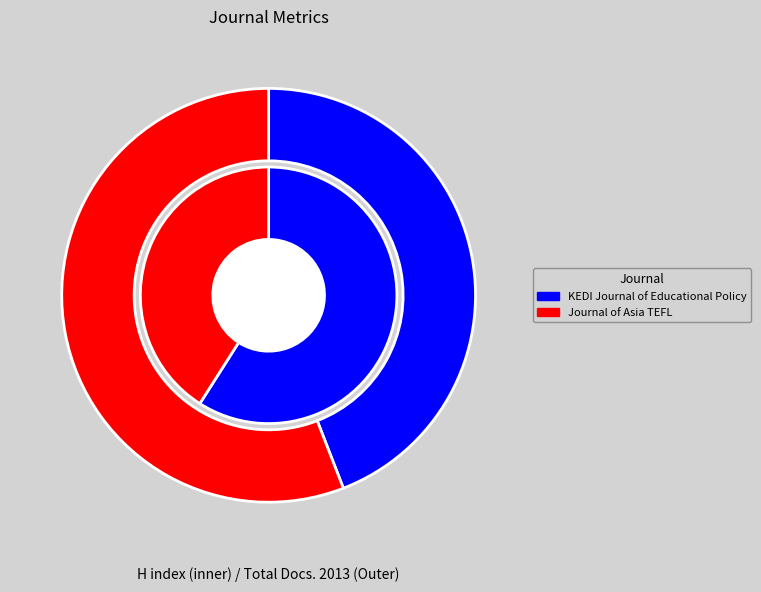

What percentage is the Journal of Asia TEFL slice, to the nearest percent?

56%